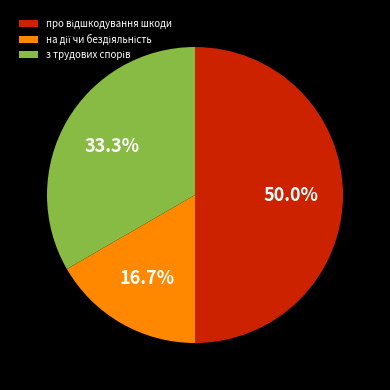

Count the number of slices in the pie.

3